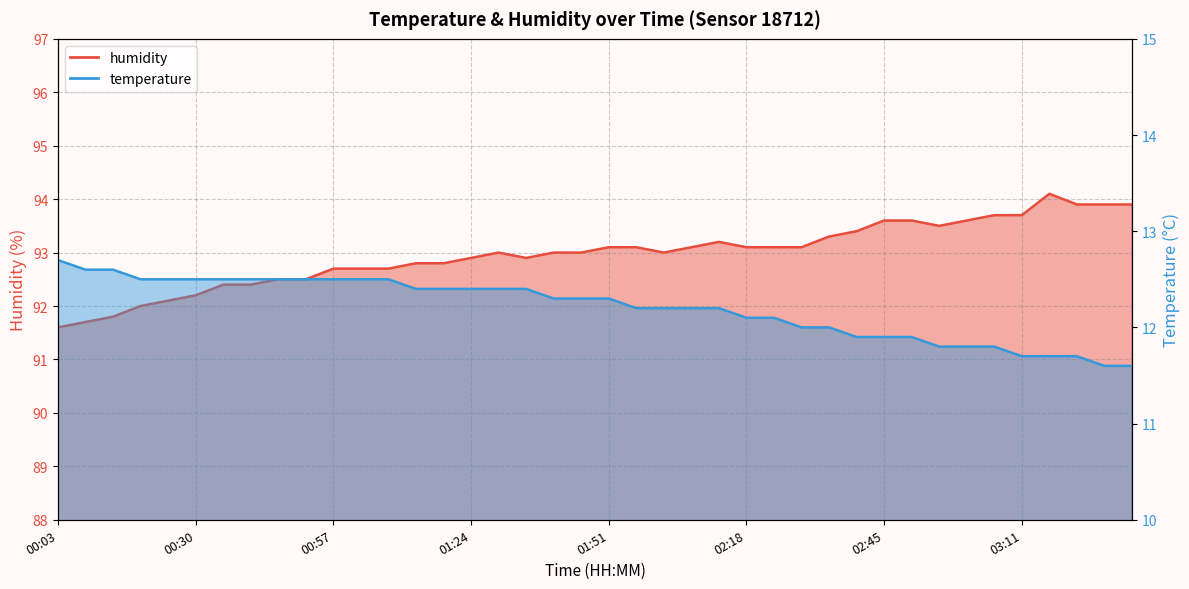

How many lines are shown in the chart?

2